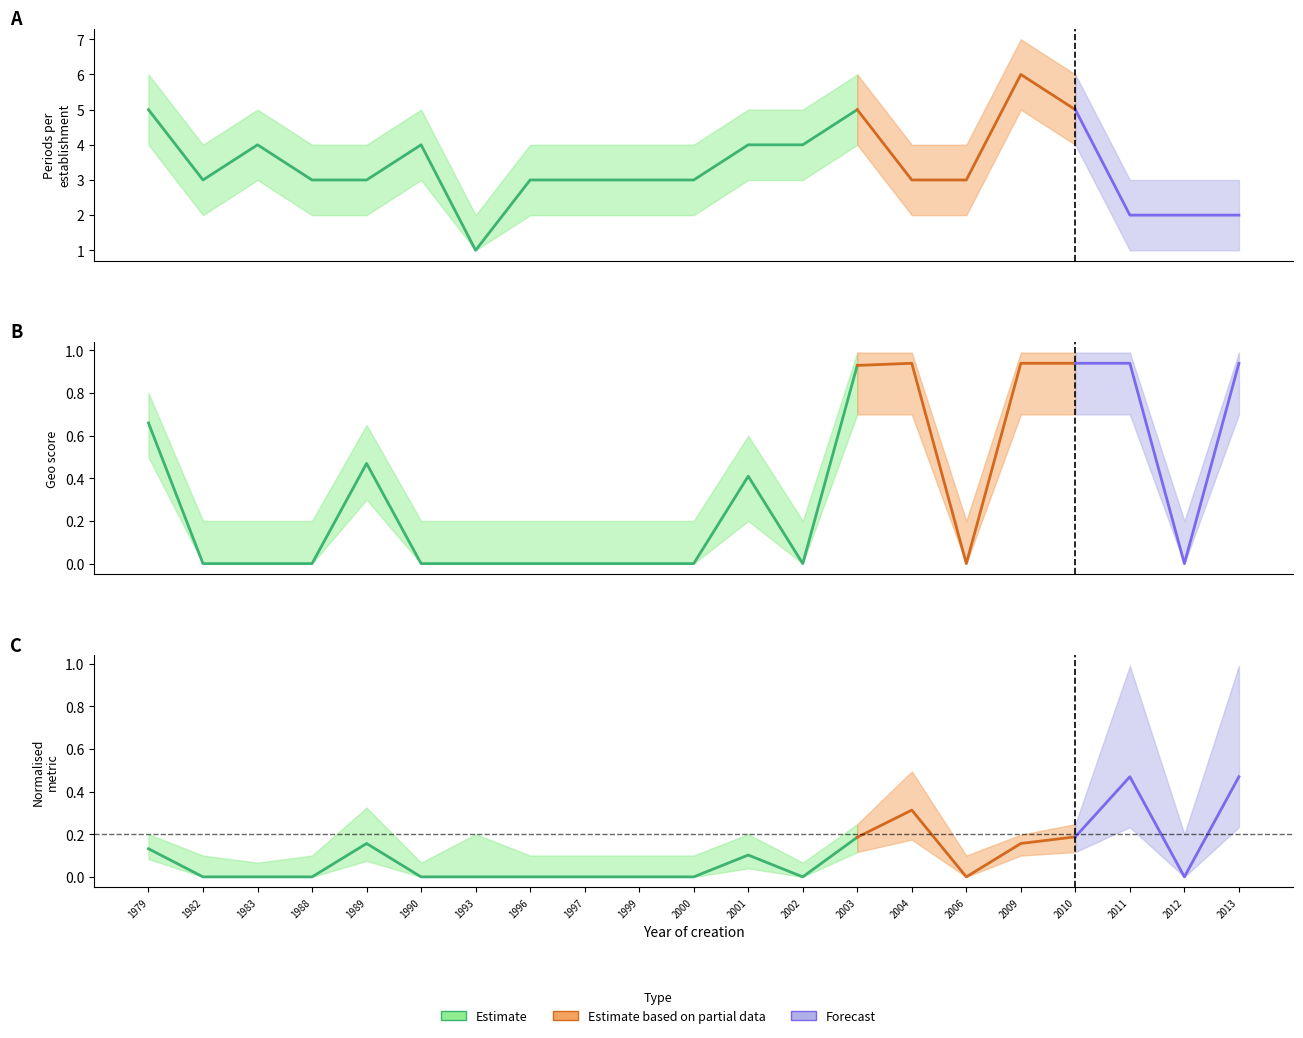

What is the maximum value for geo_score?

0.9